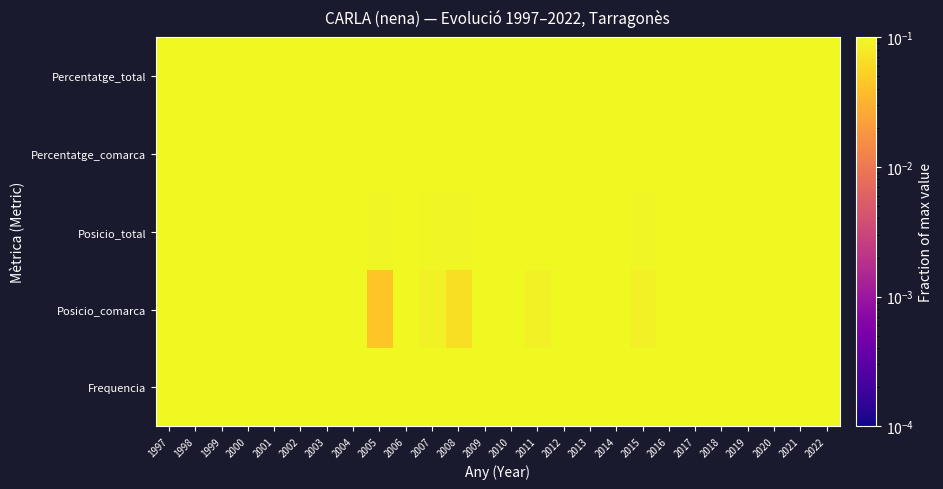

Rank the series by their maximum value, from lowest to highest.

Frequencia, Posicio_comarca, Posicio_total, Percentatge_comarca, Percentatge_total